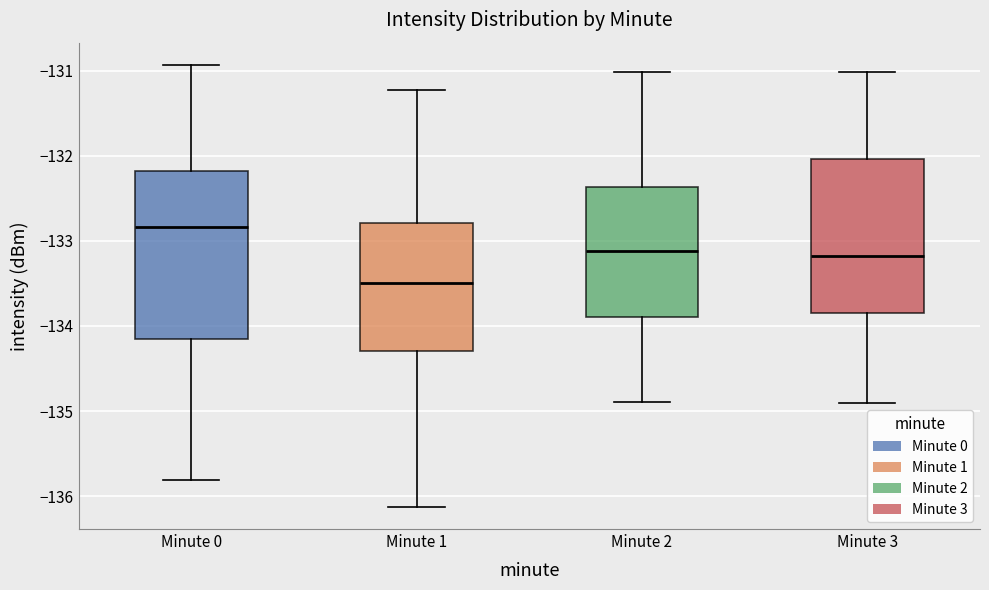

Where is the lower edge of the box for Minute 0 on the y-axis? The values are not printed on the chart, so give them approximately, as read against the axis.

-134.2